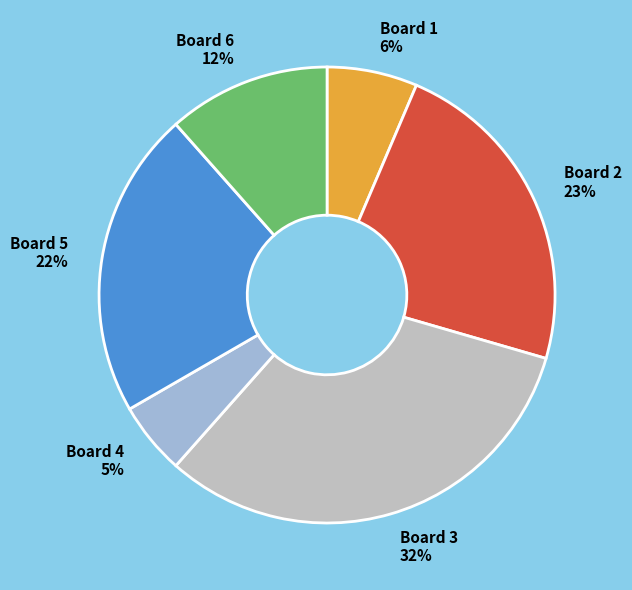

What percentage is the Board 5 slice, to the nearest percent?

22%